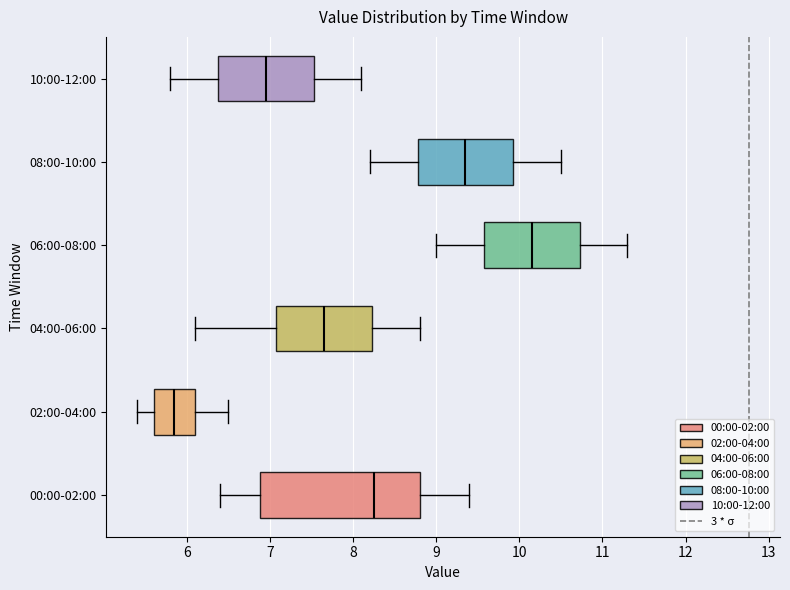

Comparing the boxes themselves (not the whiskers), which one is the widest?

00:00-02:00